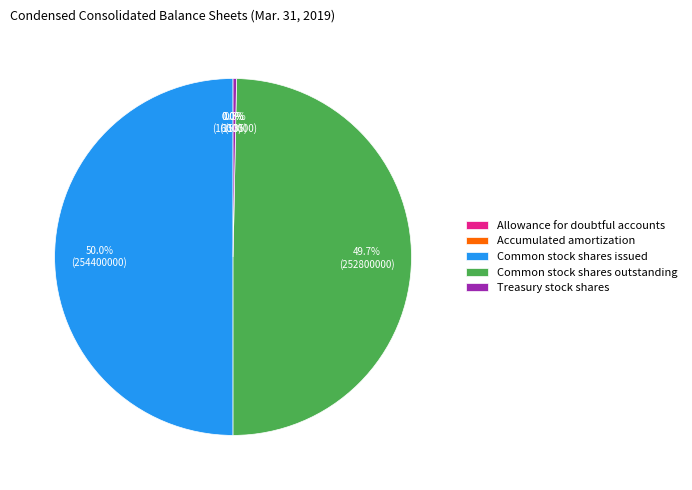

How much of the chart is everything except Common stock shares outstanding?

50.3%